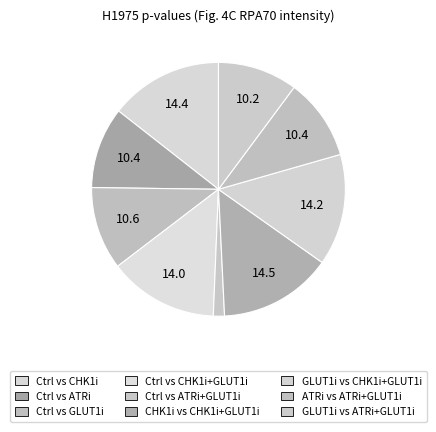

Does any single category account for the majority?

No